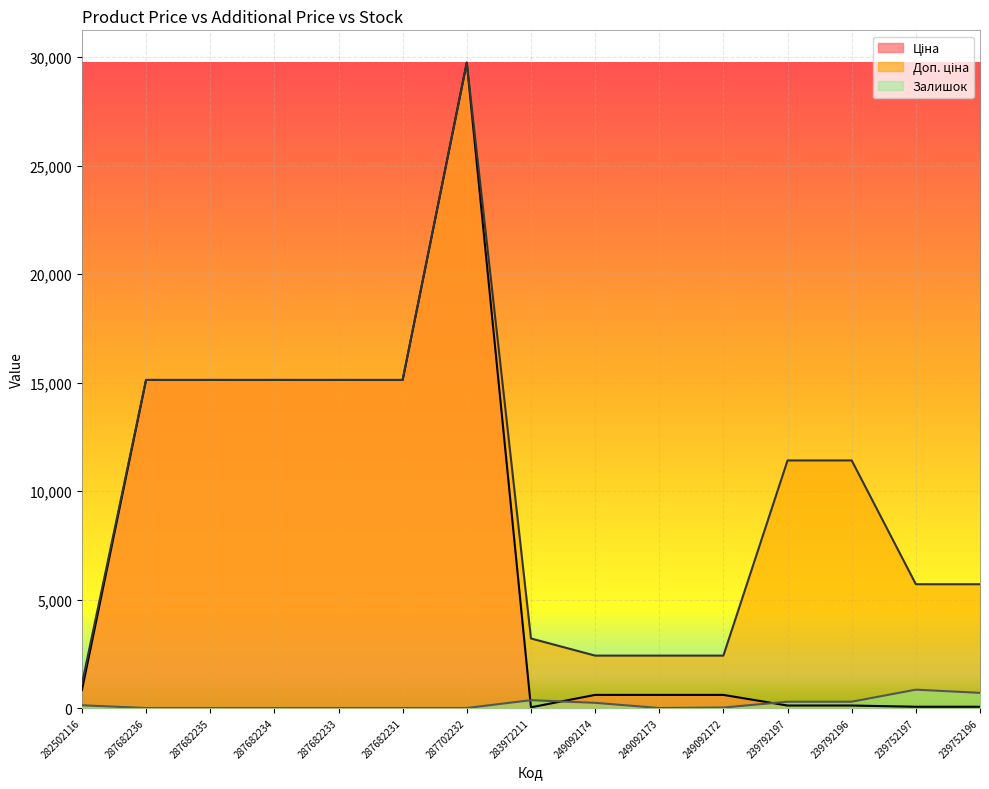

What is the sum of the Ціна values at 239792197 and 239752196?

171.1